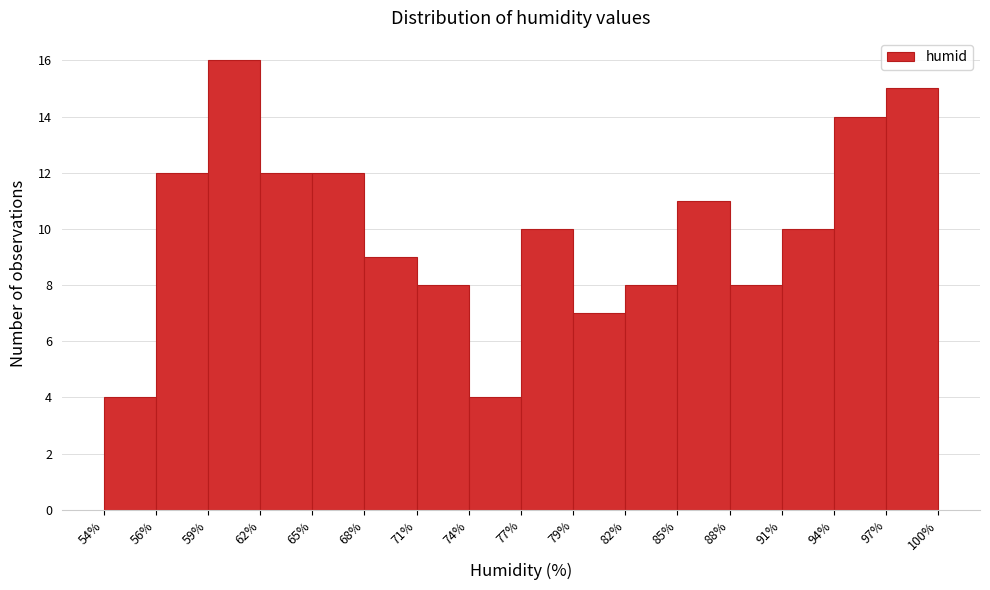

Reading left to right, transcribe all the data shown in this chart.

4	12	16	12	12	9	8	4	10	7	8	11	8	10	14	15